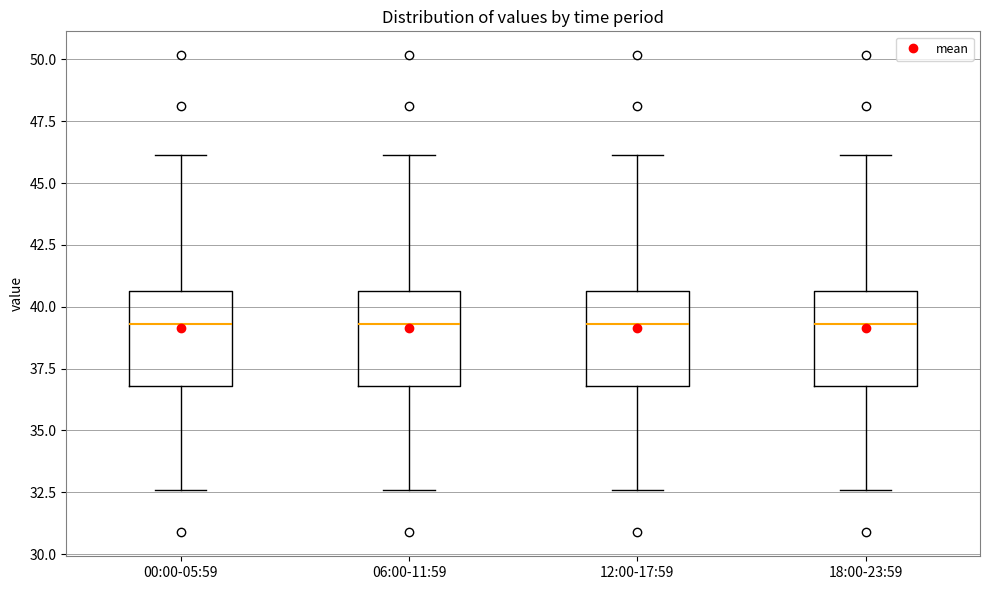

Where does the upper whisker of the box for 12:00-17:59 end on the y-axis? The values are not printed on the chart, so give them approximately, as read against the axis.

46.0